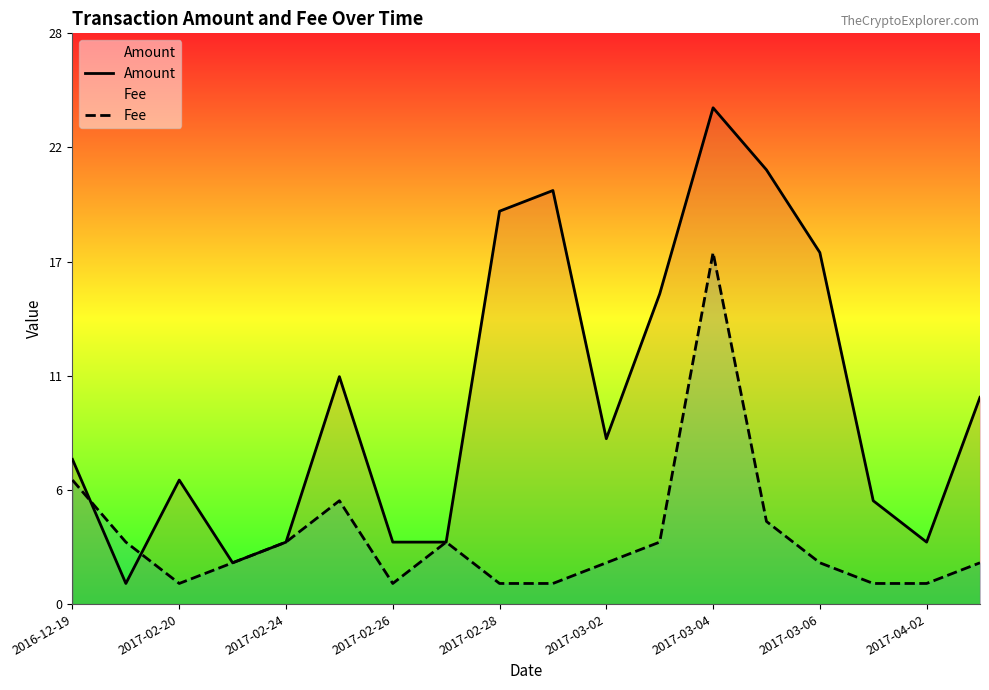

How many intersections are there between Fee and Amount?

2